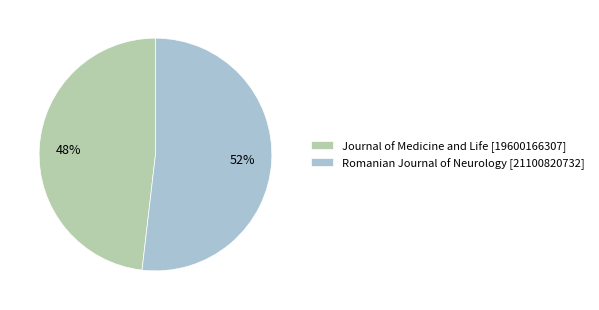

Rank the categories by value from lowest to highest.

Journal of Medicine and Life, Romanian Journal of Neurology